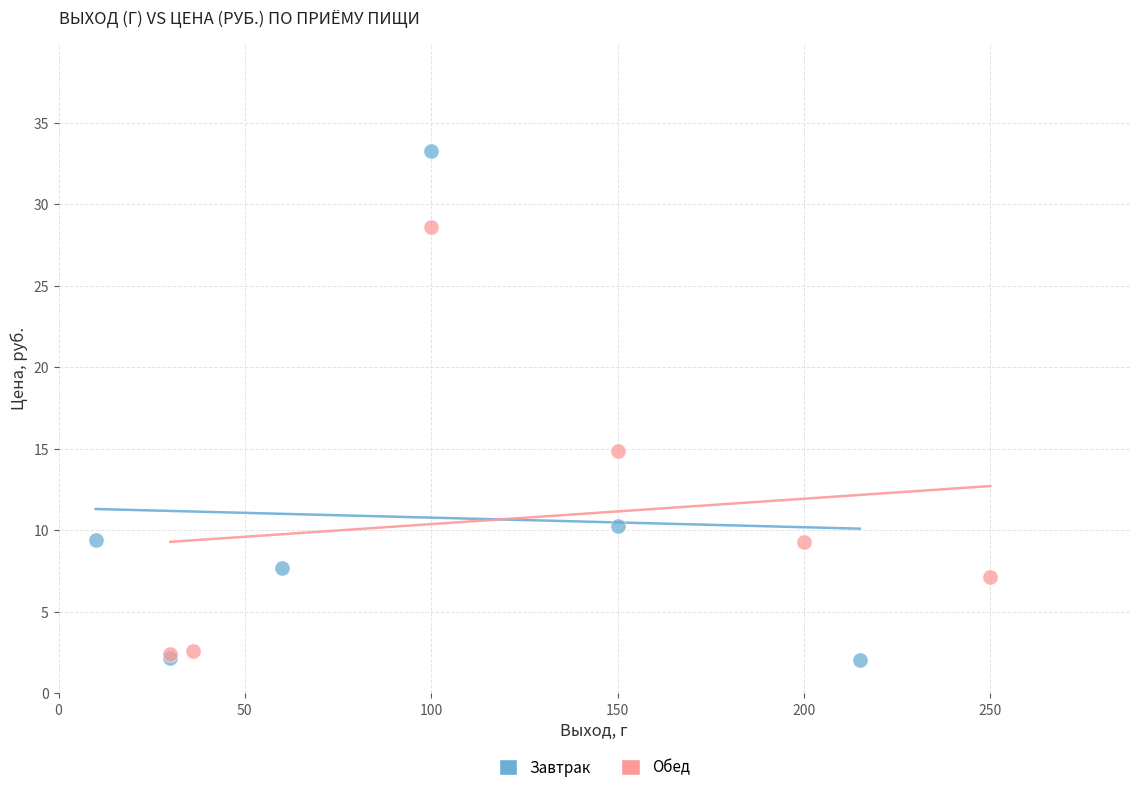

Which series has the largest Y range (max minus min)?

Завтрак